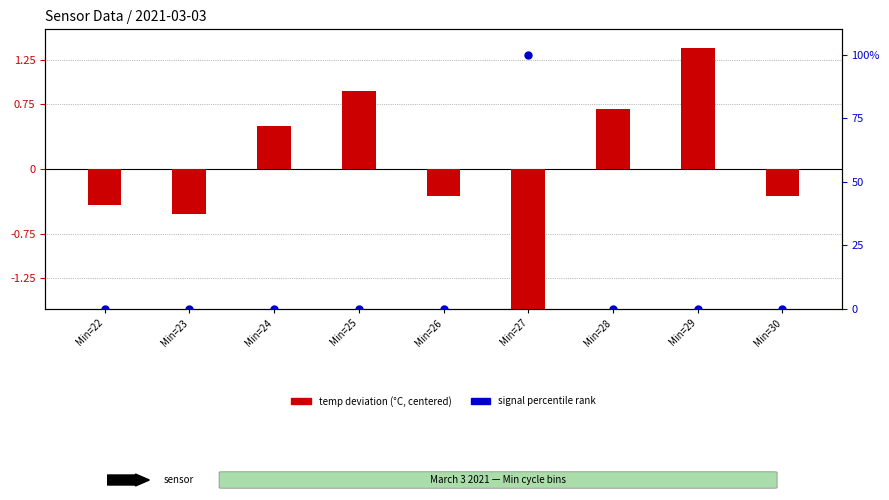

What is the total value across all series at Min=27?

98.1